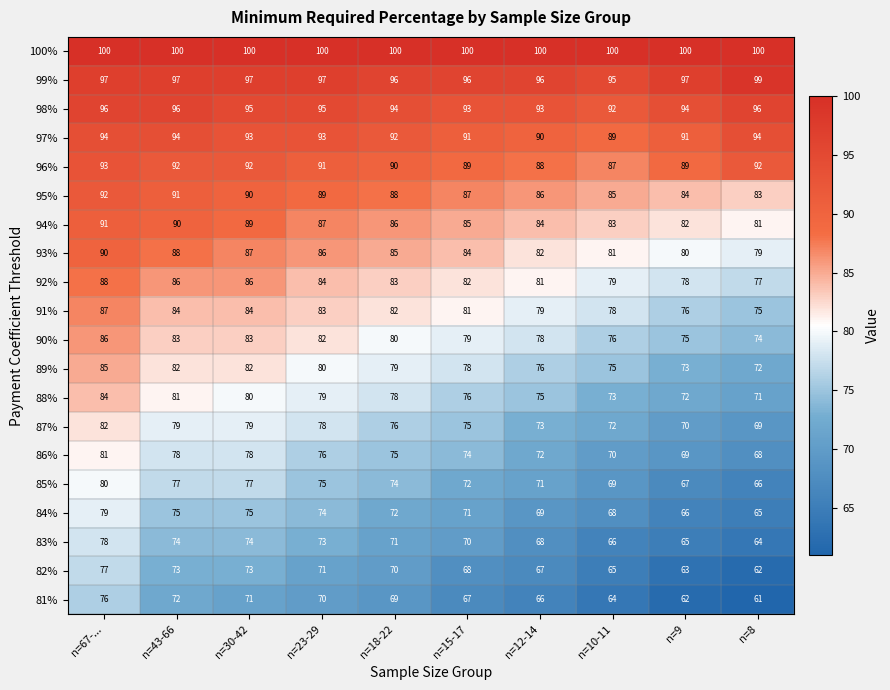

What is the sum of the 83% values at n=67-... and n=12-14?

146